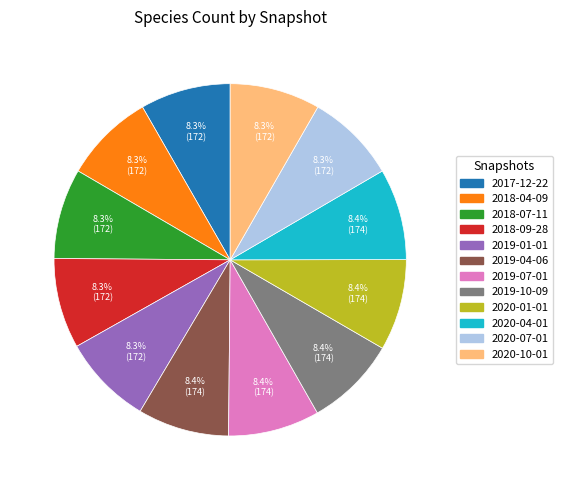

Approximately how many times larger is the value at 2019-04-06 compared to 2018-04-09?

1.0